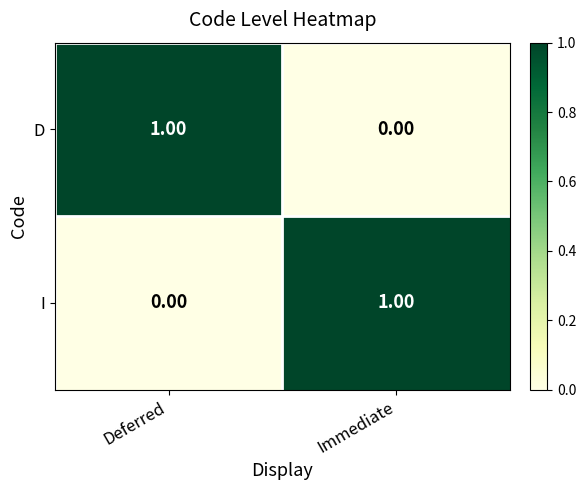

Which category has the highest value in the I series?

Immediate